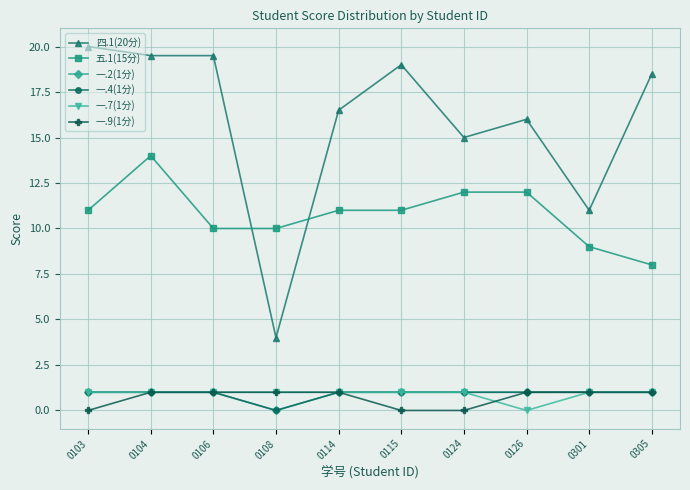

At which category does 一.7(1分) reach its first local valley?

0126